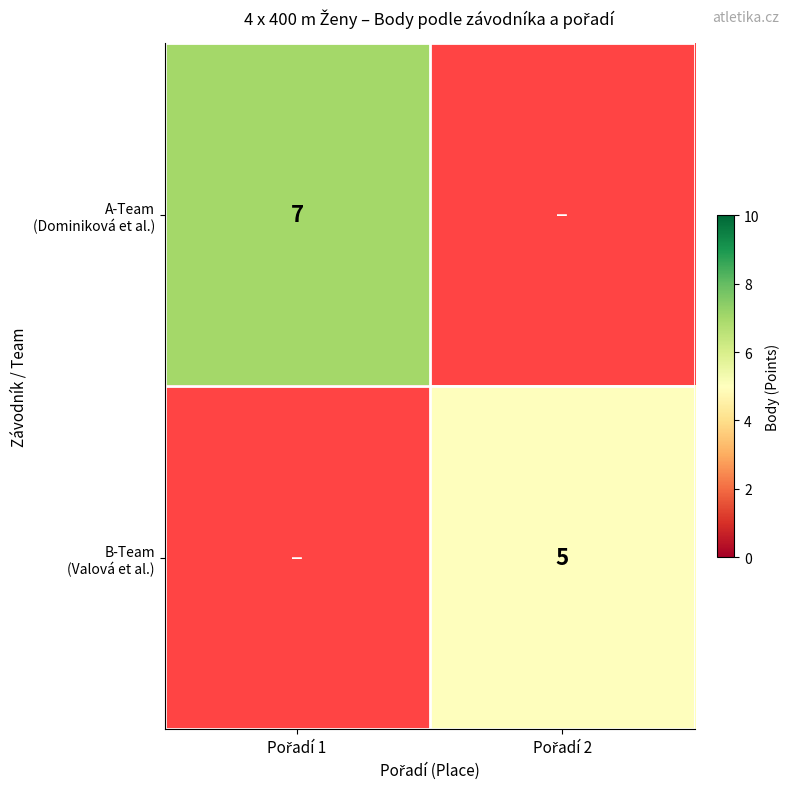

Which category has the highest value in the A-Team (Dominiková et al.) series?

Pořadí 1